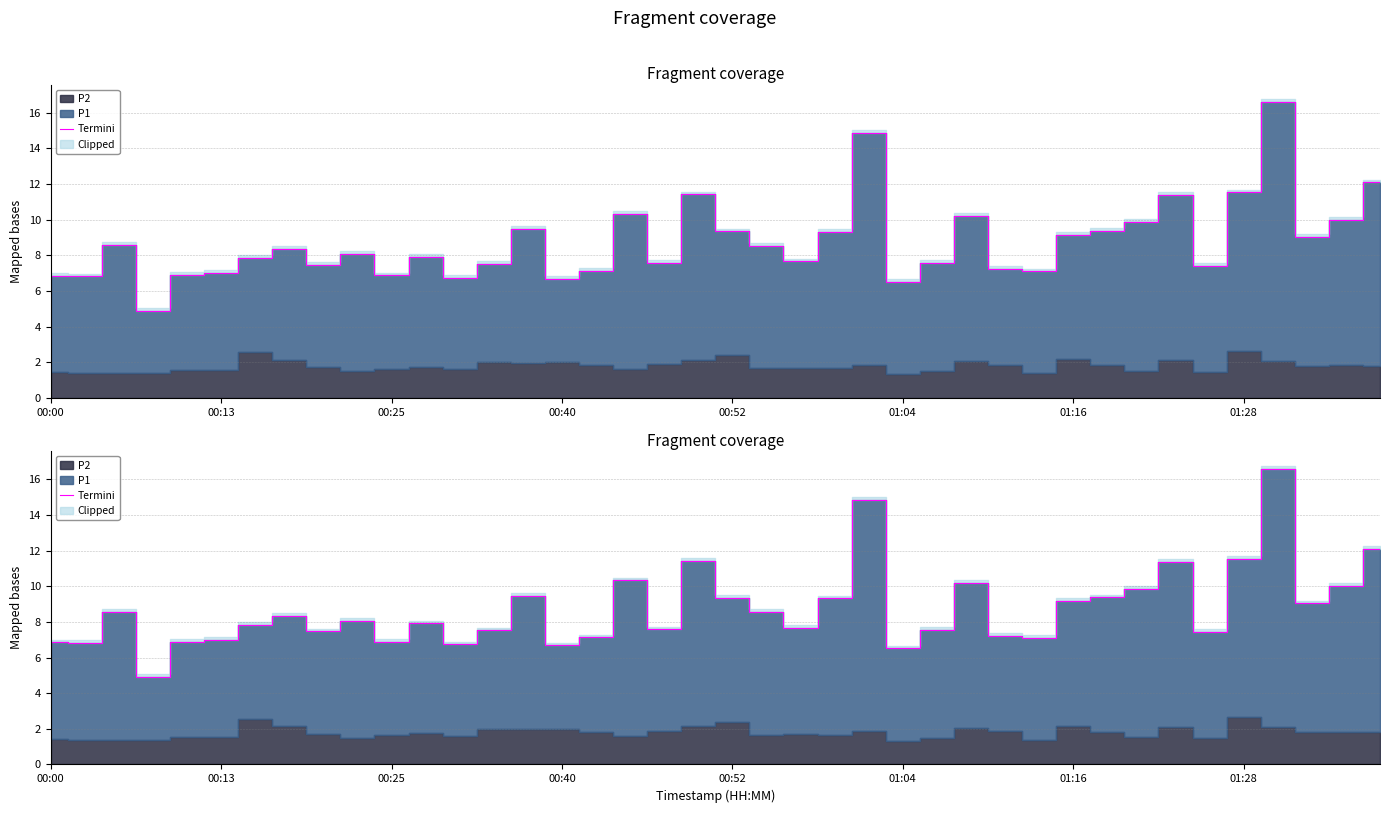

What is the difference between the maximum and second lowest values?

10.1